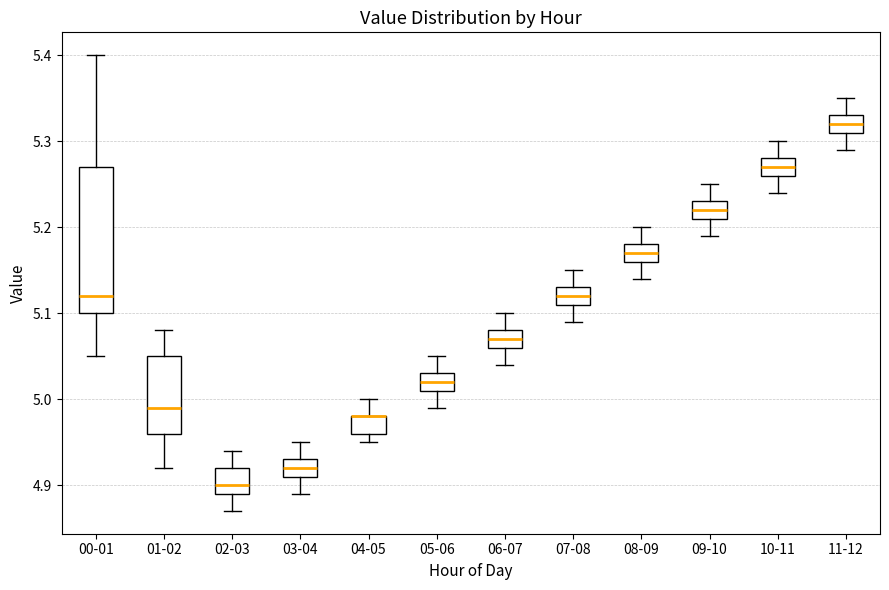

Reading left to right, read every box against the y-axis: the position of its median line, the range the box covers, and the ends of its whiskers. The values are not printed on the chart, so give them approximately, as read against the axis.

00-01: median 5.12, box 5.10 to 5.27, whiskers 5.05 to 5.40
01-02: median 4.99, box 4.96 to 5.05, whiskers 4.92 to 5.08
02-03: median 4.90, box 4.89 to 4.92, whiskers 4.87 to 4.94
03-04: median 4.92, box 4.91 to 4.93, whiskers 4.89 to 4.95
04-05: median 4.98 (drawn on the box's upper edge), box 4.96 to 4.98, whiskers 4.95 to 5.00
05-06: median 5.02, box 5.01 to 5.03, whiskers 4.99 to 5.05
06-07: median 5.07, box 5.06 to 5.08, whiskers 5.04 to 5.10
07-08: median 5.12, box 5.11 to 5.13, whiskers 5.09 to 5.15
08-09: median 5.17, box 5.16 to 5.18, whiskers 5.14 to 5.20
09-10: median 5.22, box 5.21 to 5.23, whiskers 5.19 to 5.25
10-11: median 5.27, box 5.26 to 5.28, whiskers 5.24 to 5.30
11-12: median 5.32, box 5.31 to 5.33, whiskers 5.29 to 5.35